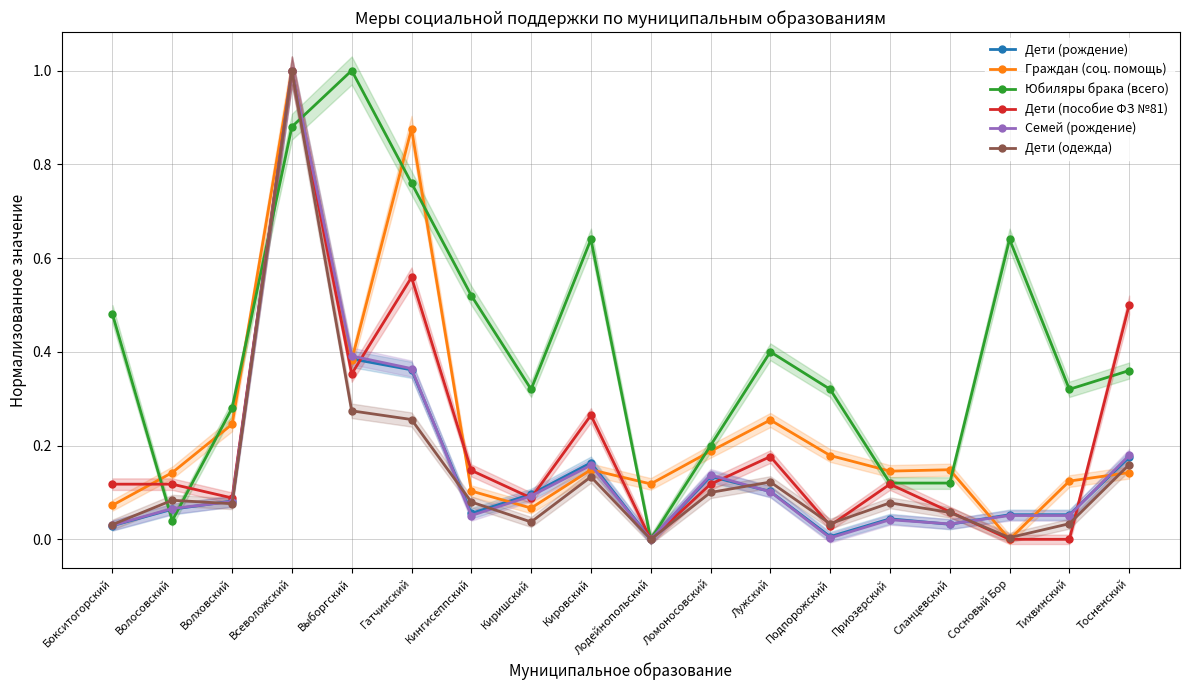

What is the value of the Дети (одежда) point at the 18th from the left?

0.2